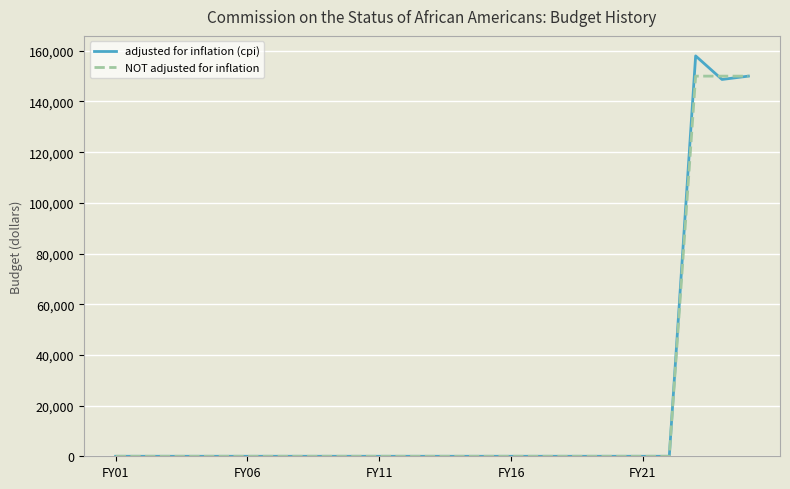

What is the highest value of the NOT adjusted for inflation series?

150000